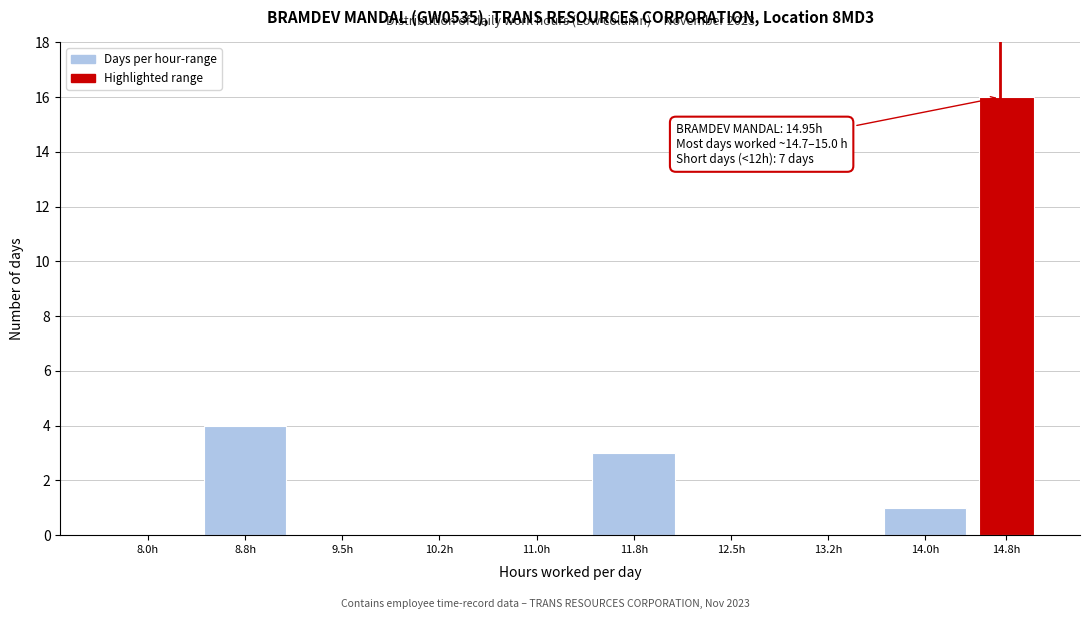

Reading left to right, list all the values displayed in this chart.

8.0h=0	8.8h=4	9.5h=0	10.2h=0	11.0h=0	11.8h=3	12.5h=0	13.2h=0	14.0h=1	14.8h=16